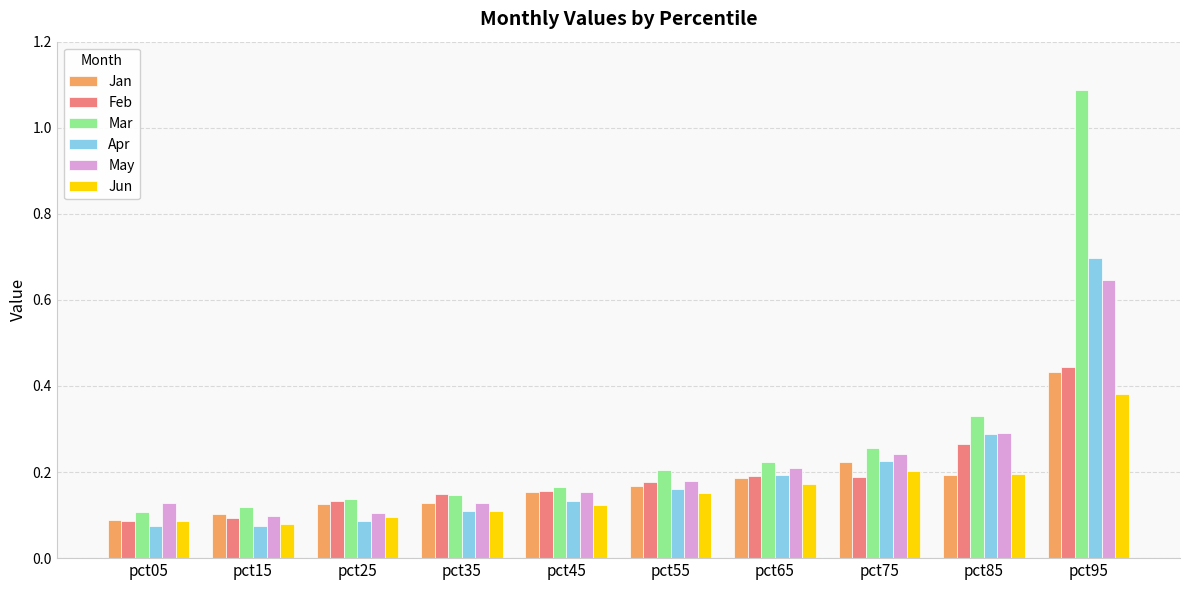

Are the bars horizontal?

No